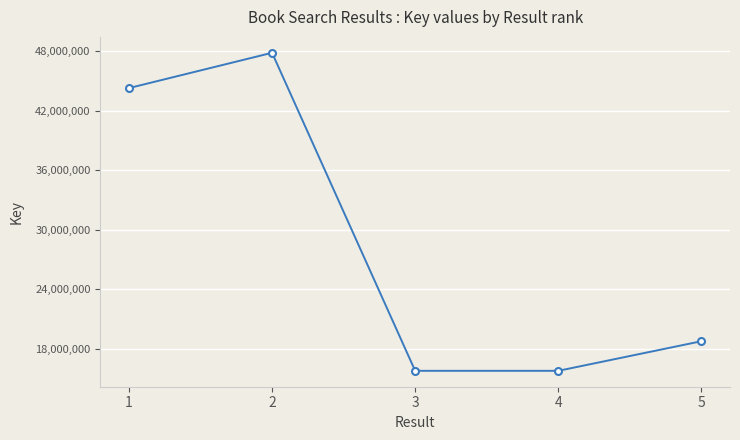

The value at 3 is 15791723. True or false?

True